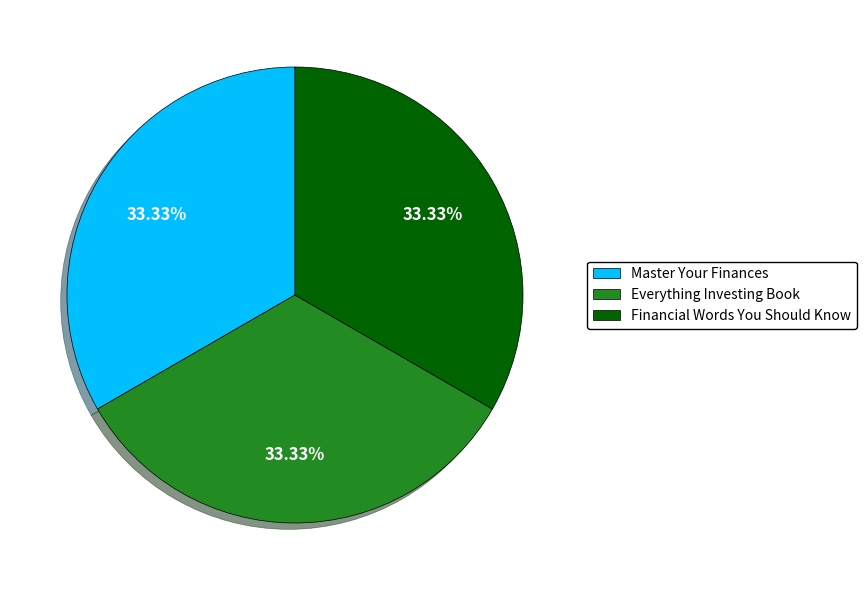

What is the ratio of the value at Financial Words You Should Know to the value at Everything Investing Book?

1.0